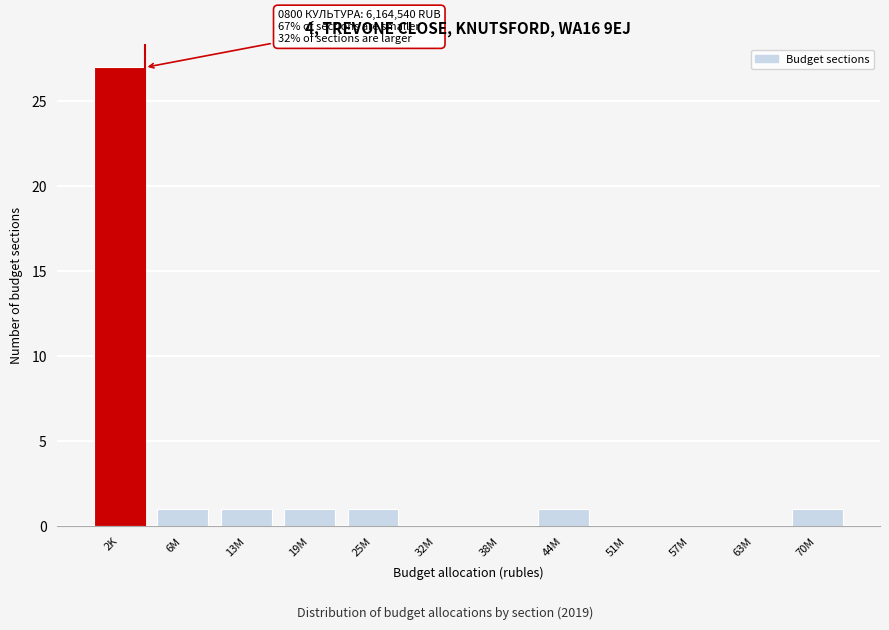

Reading left to right, extract all data points from this chart.

2K=27	6M=1	13M=1	19M=1	25M=1	32M=0	38M=0	44M=1	51M=0	57M=0	63M=0	70M=1